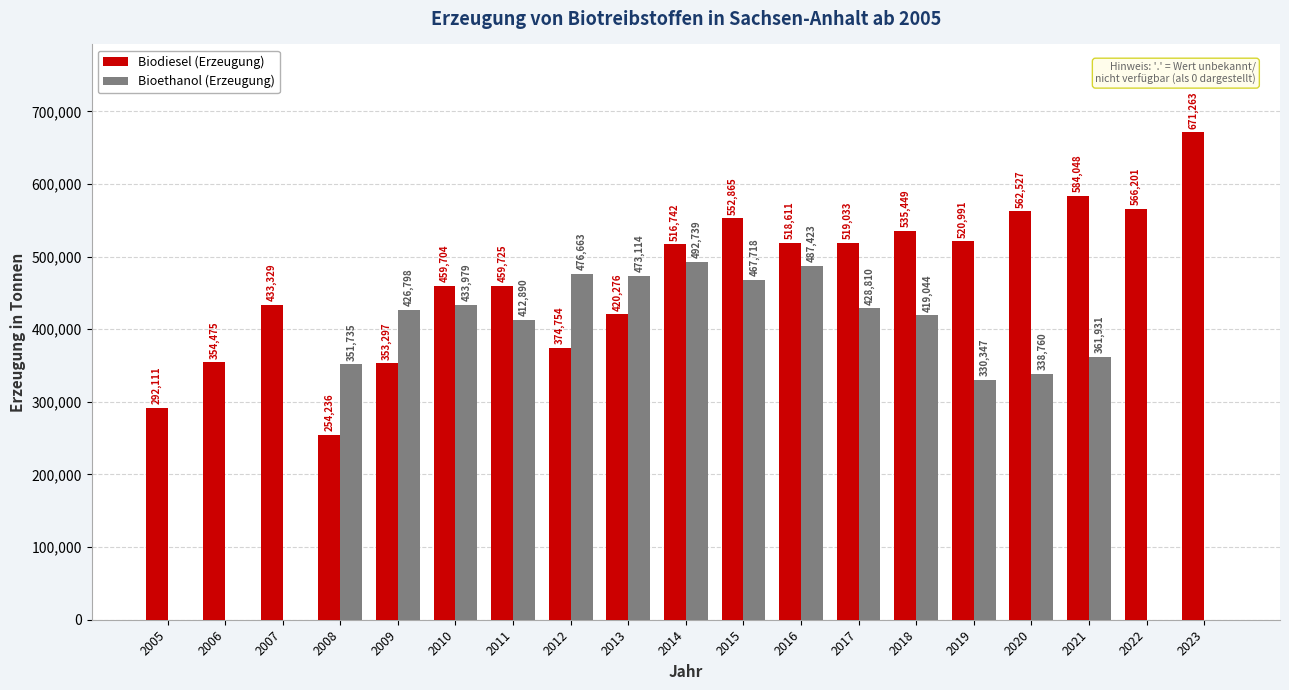

Reading left to right, list all the values displayed in this chart.

Biodiesel (Erzeugung): 2005=292111	2006=354475	2007=433329	2008=254236	2009=353297	2010=459704	2011=459725	2012=374754	2013=420276	2014=516742	2015=552865	2016=518611	2017=519033	2018=535449	2019=520991	2020=562527	2021=584048	2022=566201	2023=671263
Bioethanol (Erzeugung): 2005=0	2006=0	2007=0	2008=351735	2009=426798	2010=433979	2011=412890	2012=476663	2013=473114	2014=492739	2015=467718	2016=487423	2017=428810	2018=419044	2019=330347	2020=338760	2021=361931	2022=0	2023=0